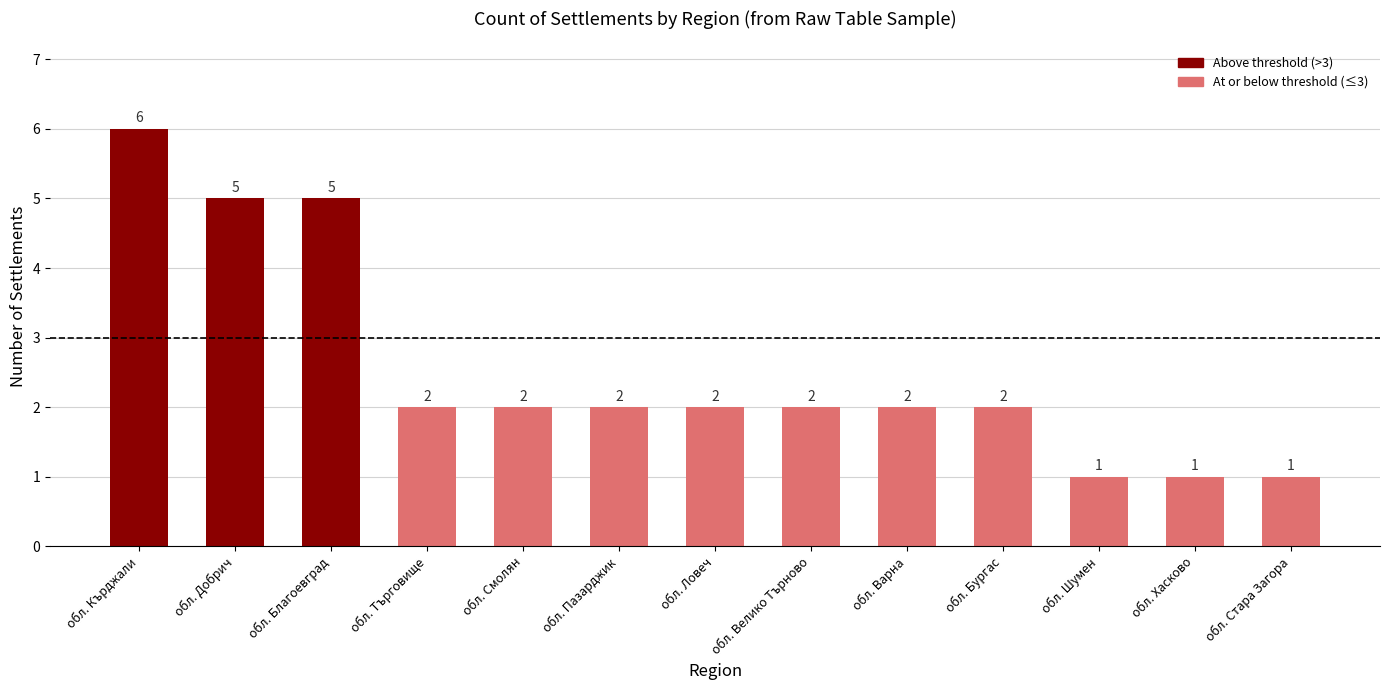

Between обл. Смолян and обл. Кърджали, which is larger?

обл. Кърджали